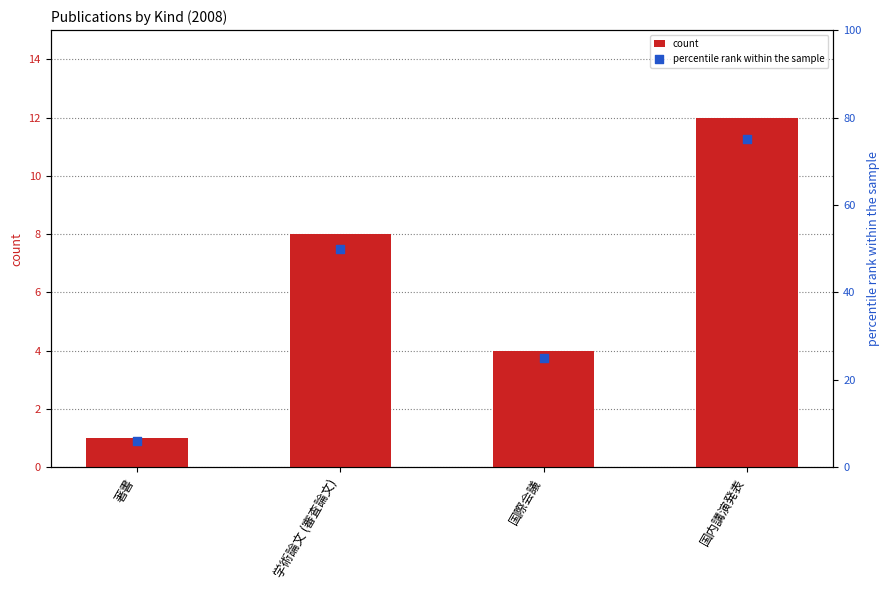

Is the value of count at 著書 greater than the value of percentile rank within the sample at 国際会議?

No